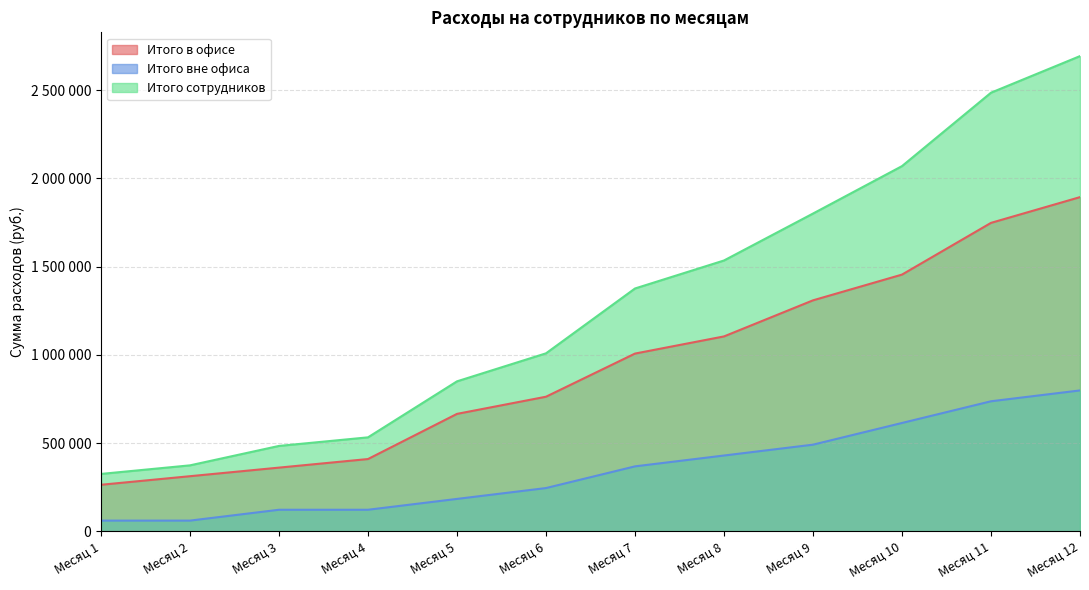

What is the value of the Итого в офисе point at the 12th from the left?

1893800